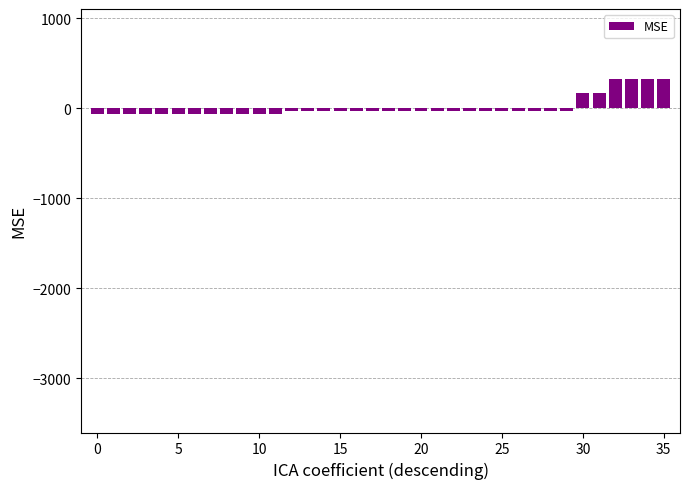

What is the difference between the second highest and second lowest values?

389.5